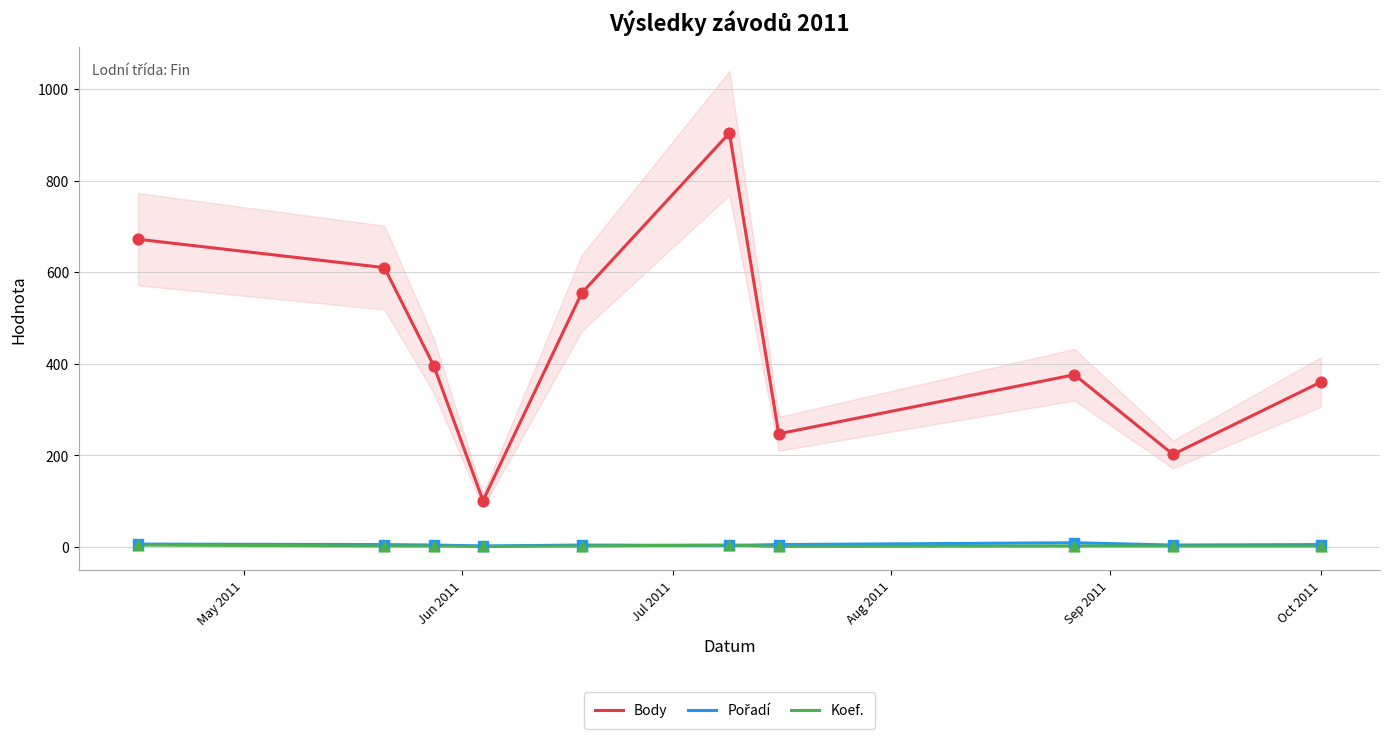

Which series has the widest spread of Y values?

Body